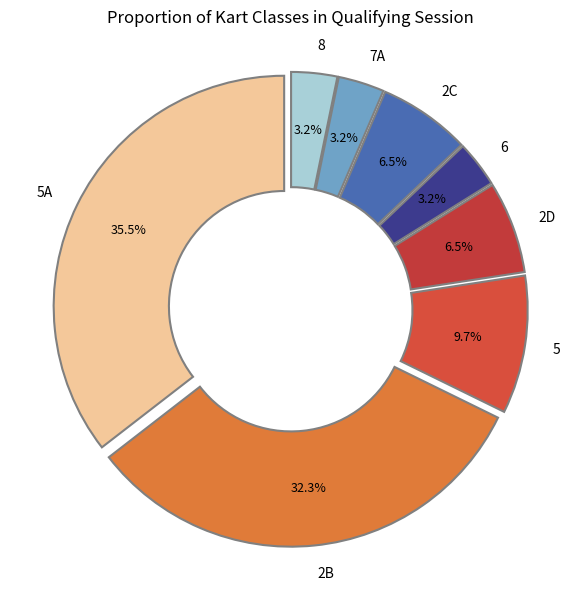

Is there a majority slice in this chart?

No